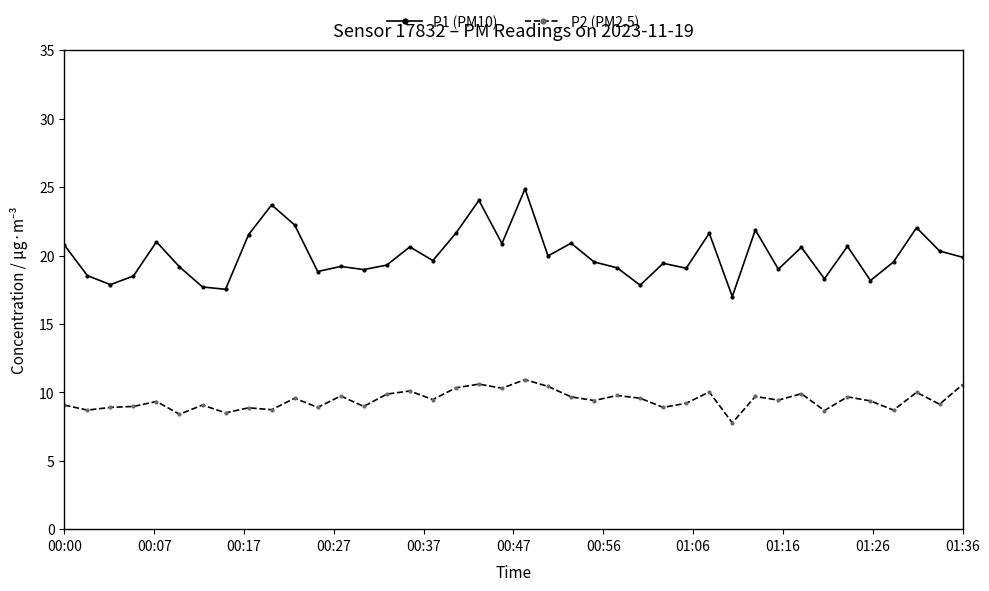

What is the difference between the maximum and second lowest values in the P1 (PM10) series?

7.3